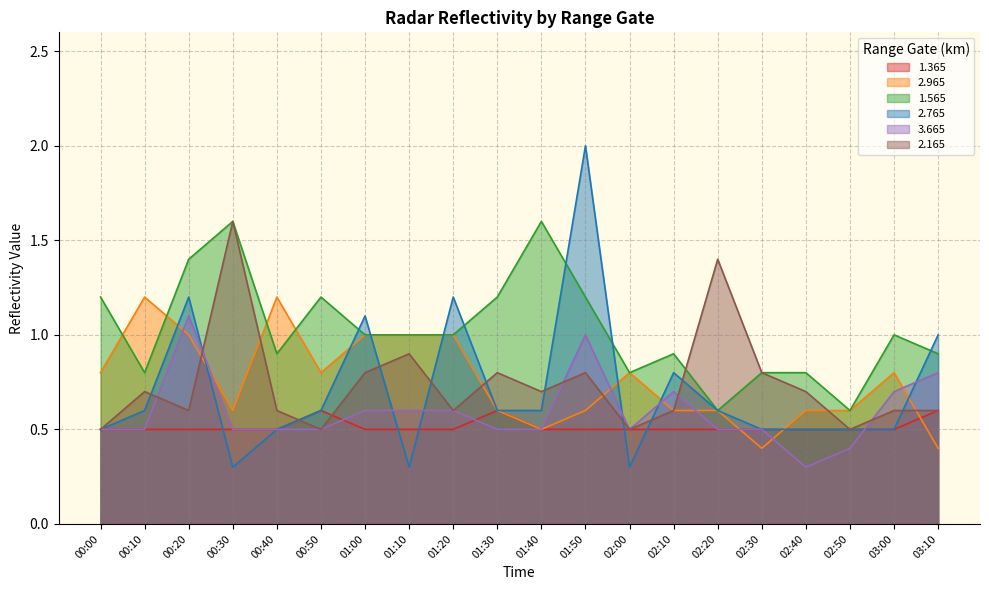

What is the lowest value of the 2.165 series?

0.5